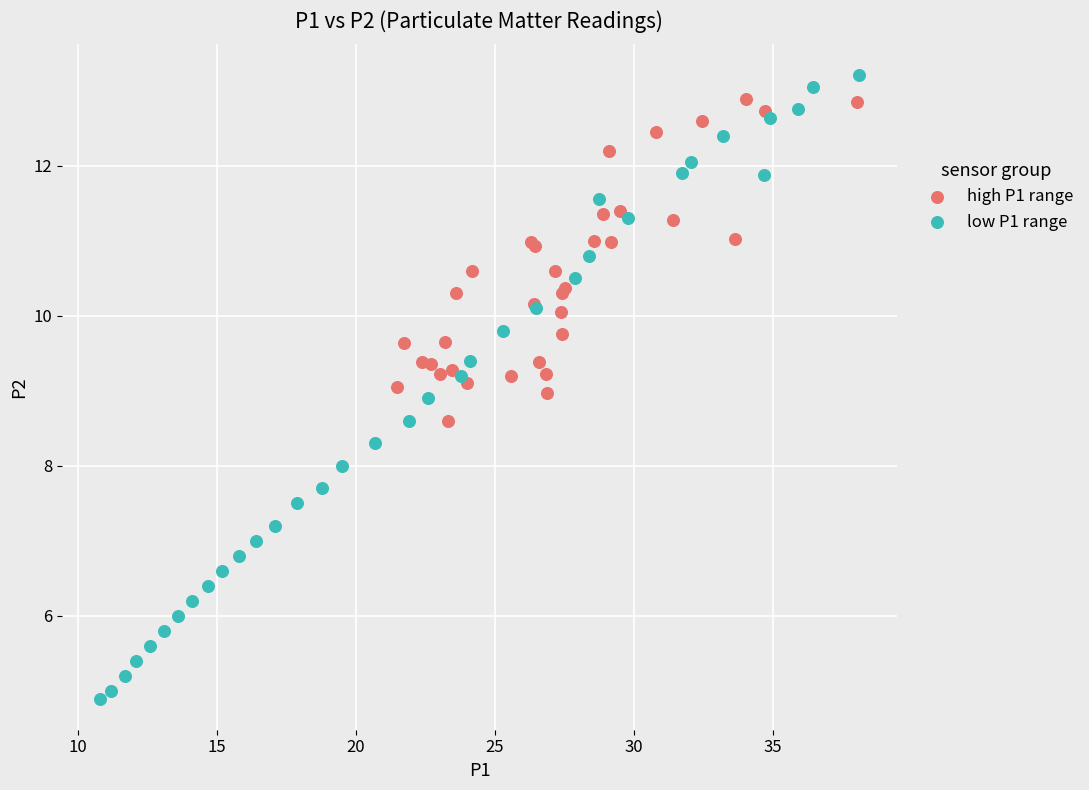

Which series has the largest Y range (max minus min)?

low P1 range